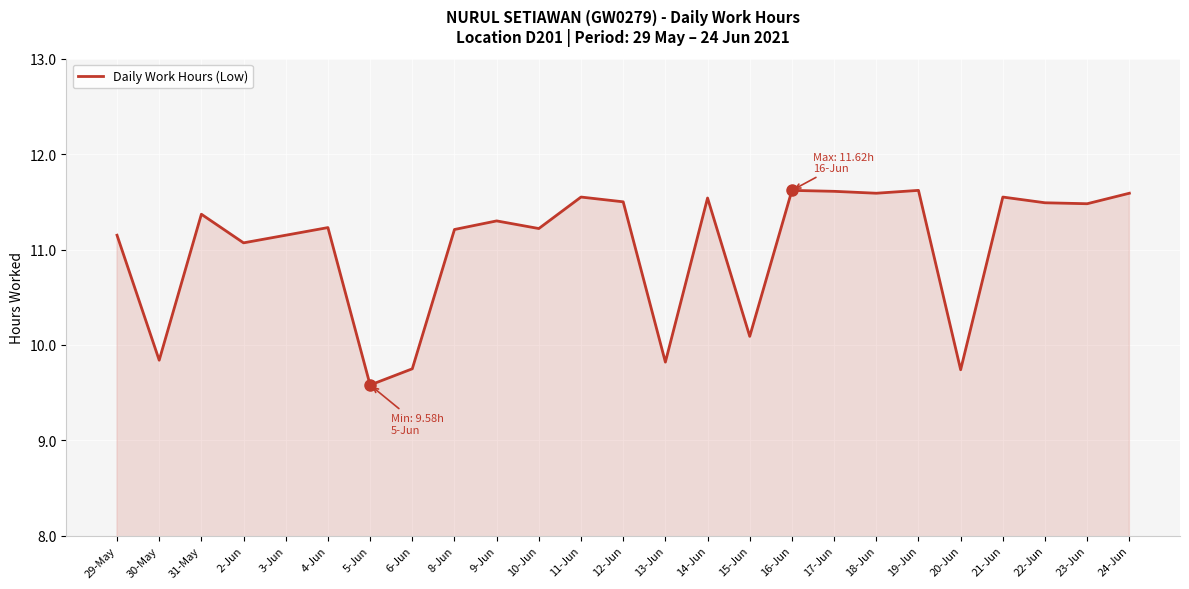

How many lines are shown in the chart?

1